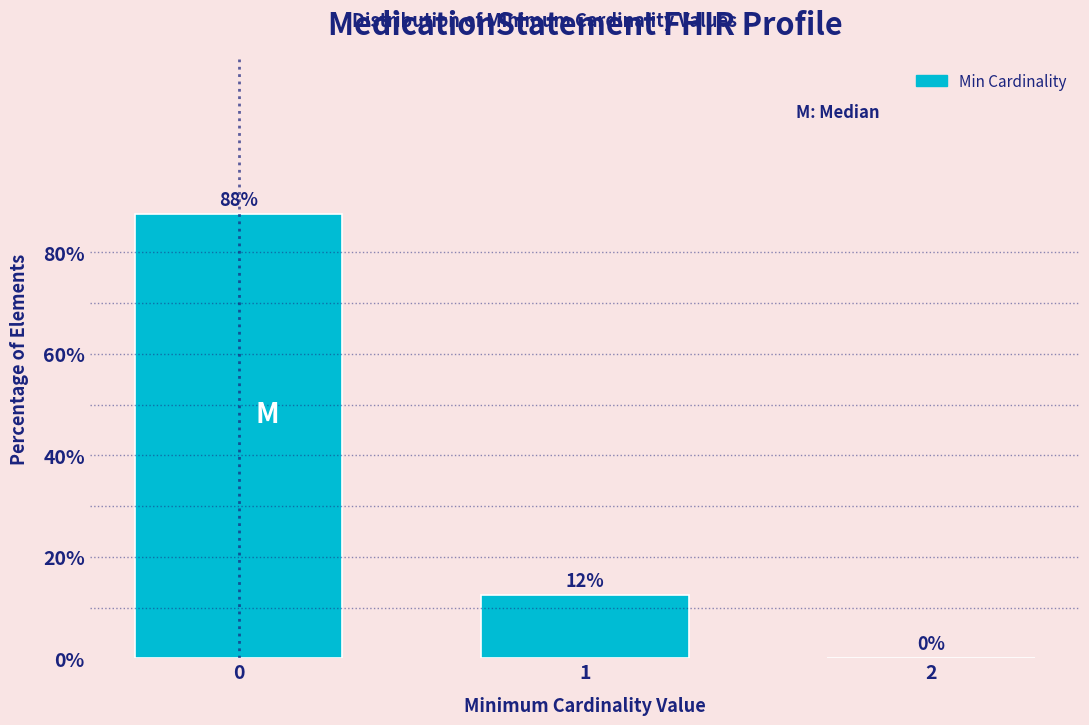

Are the bars horizontal?

No